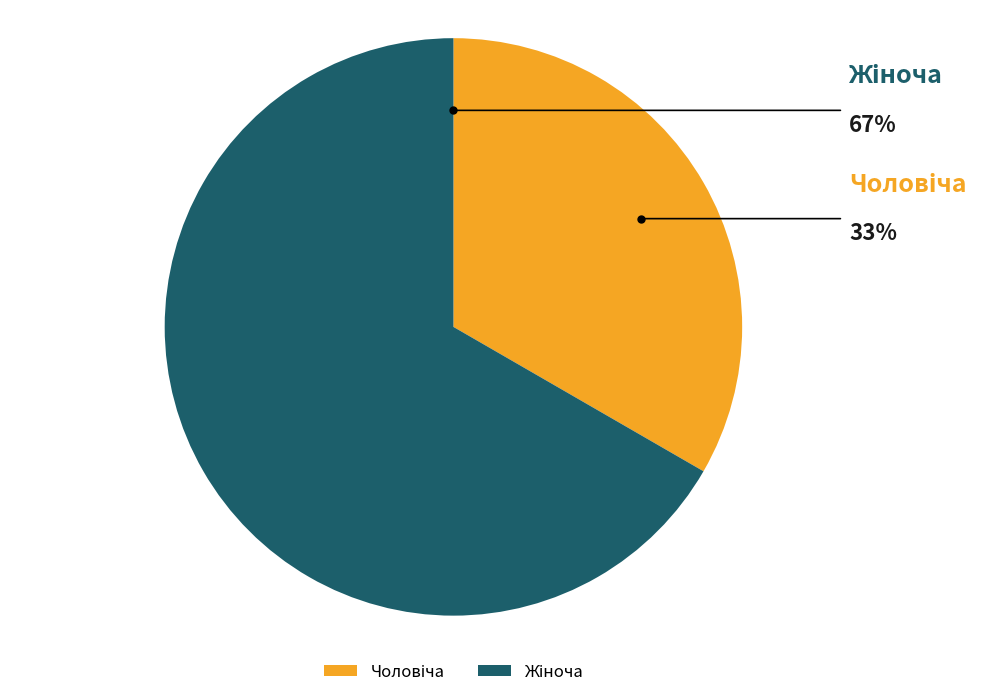

Is it true that Чоловіча is 44% of the pie?

False